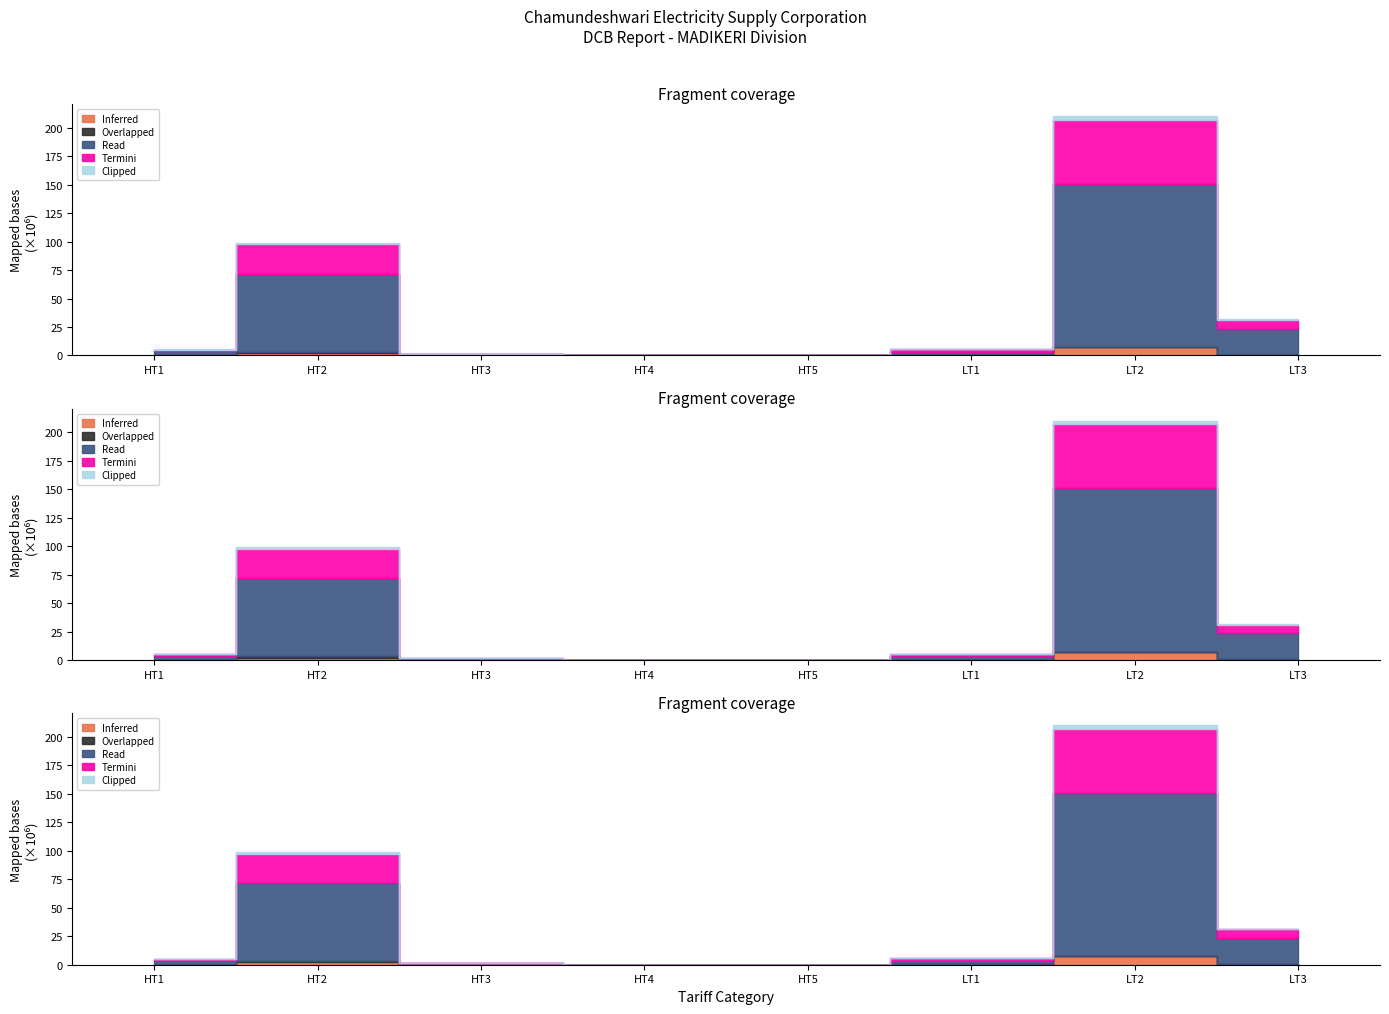

How many data points in Inferred are less than 280003?

4